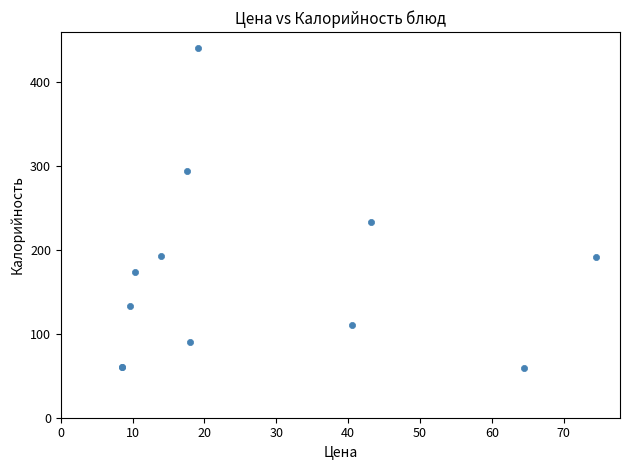

What Y value in the scatter plot is closest to 250?

233.0